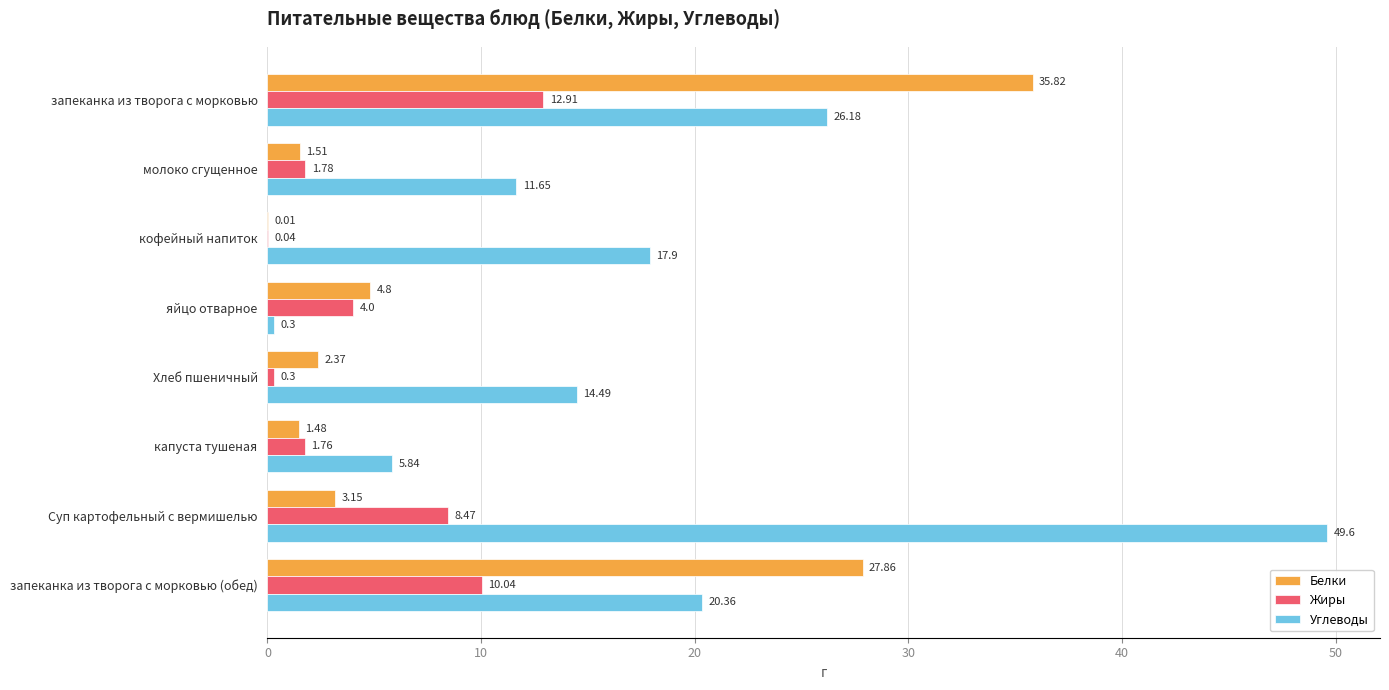

Between запеканка из творога с морковью and Хлеб пшеничный, which series saw the biggest shift?

Белки